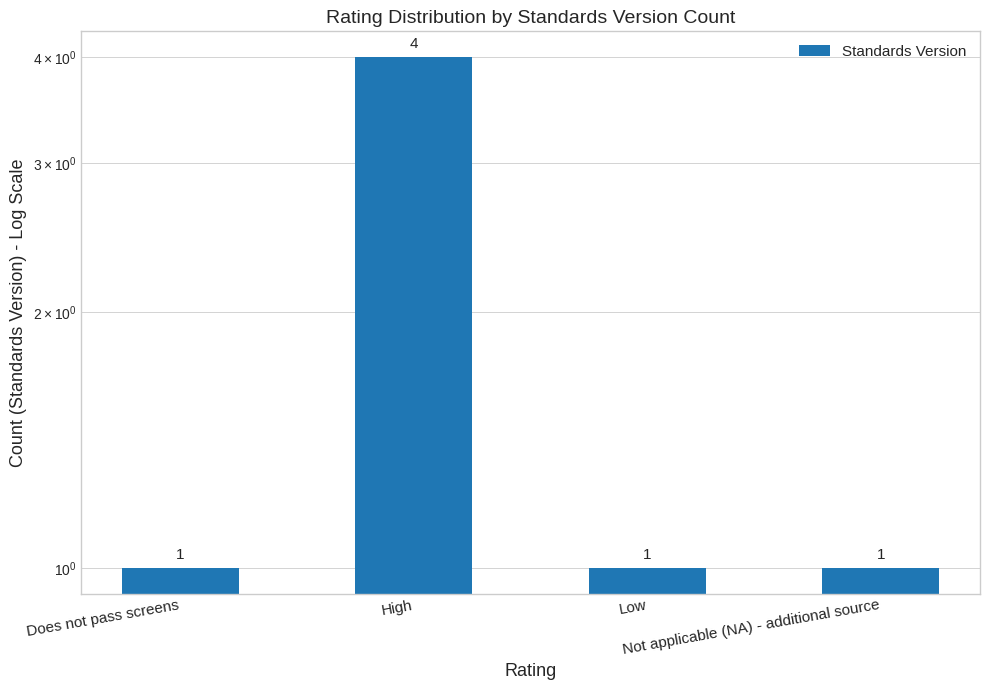

Which label corresponds to the largest value in the chart?

High